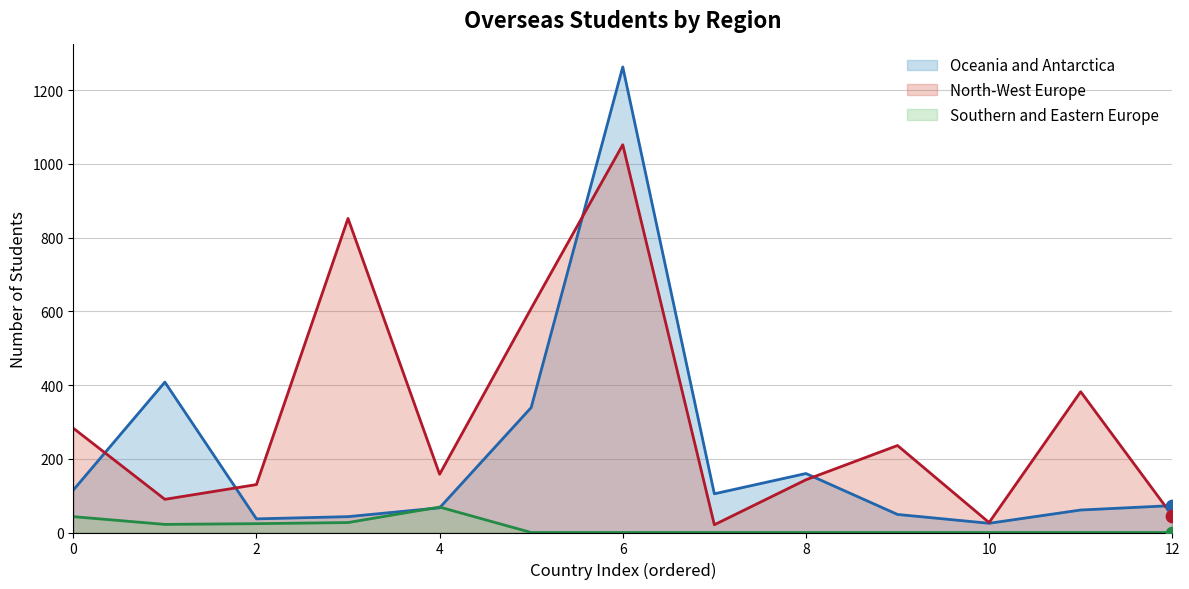

At how many categories does at least one series exceed 71?

12